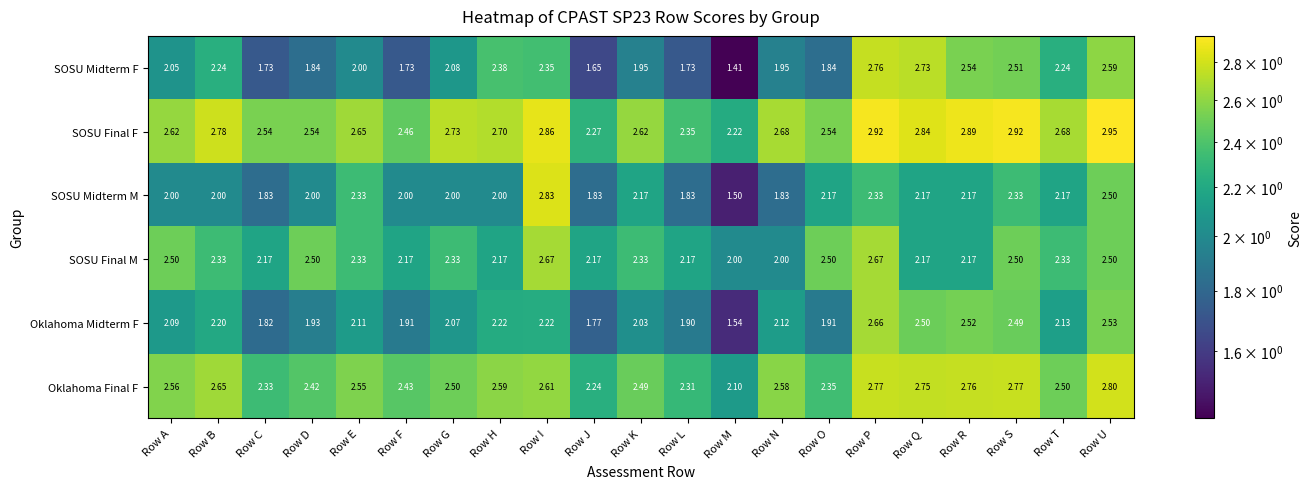

Where is Oklahoma Midterm F nearest to the value 2?

Row K